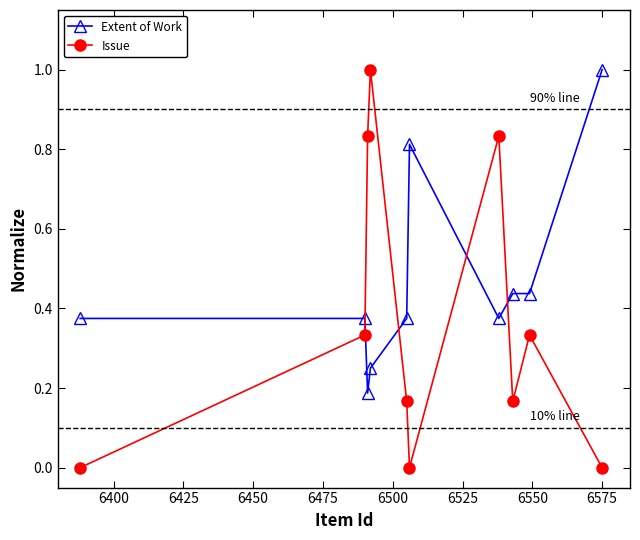

Which series has the largest total across all categories?

Extent of Work